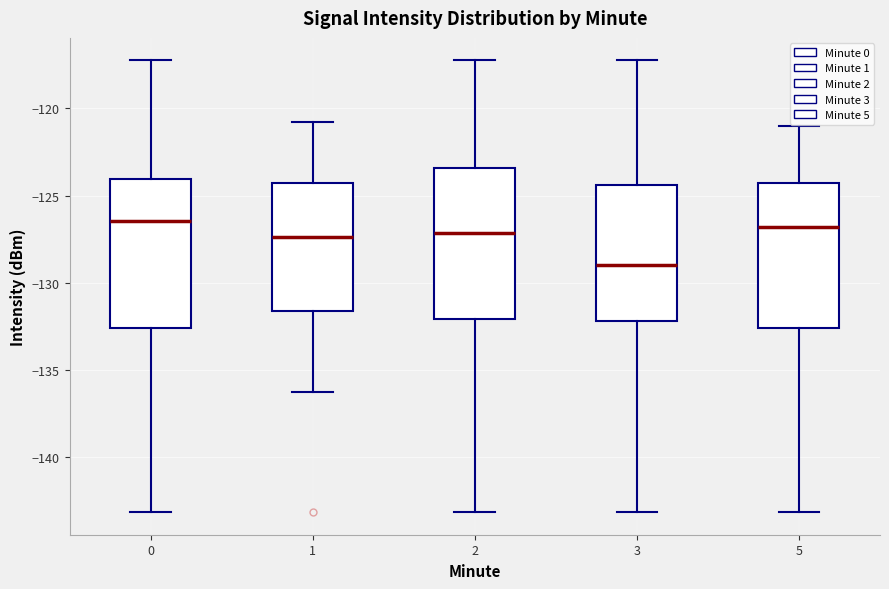

Where is the upper edge of the box at x = 3 on the y-axis? The values are not printed on the chart, so give them approximately, as read against the axis.

-124.5